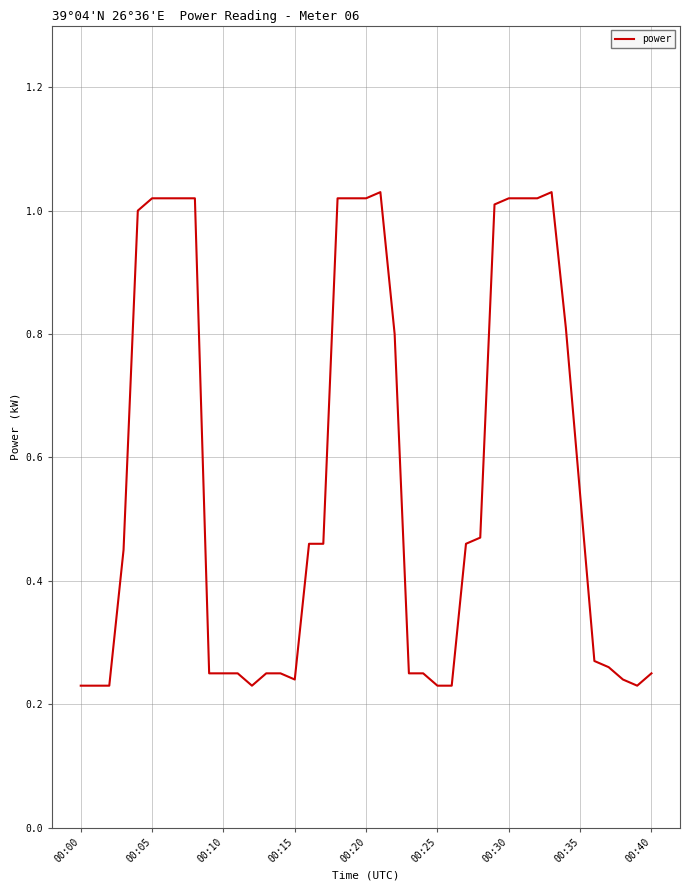

How many lines are shown in the chart?

1